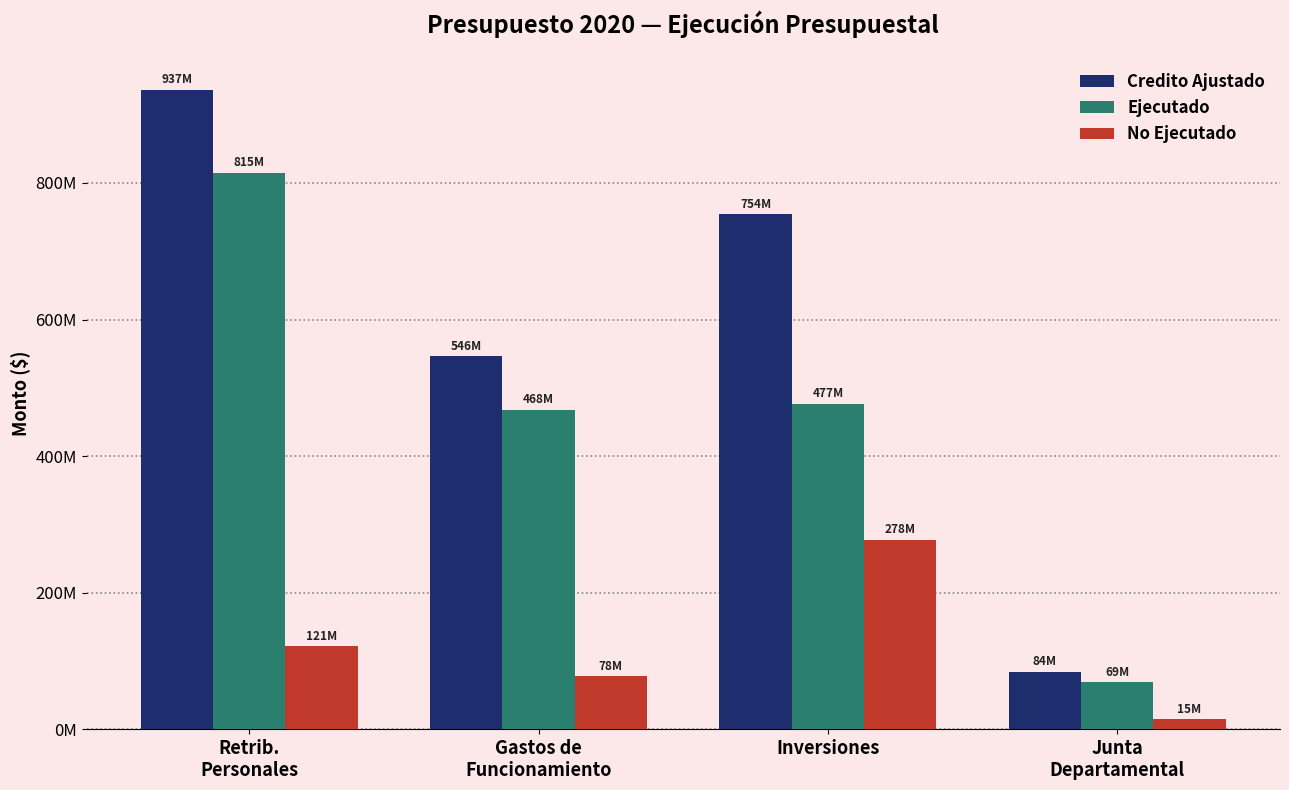

What is the smallest value displayed?

14994479